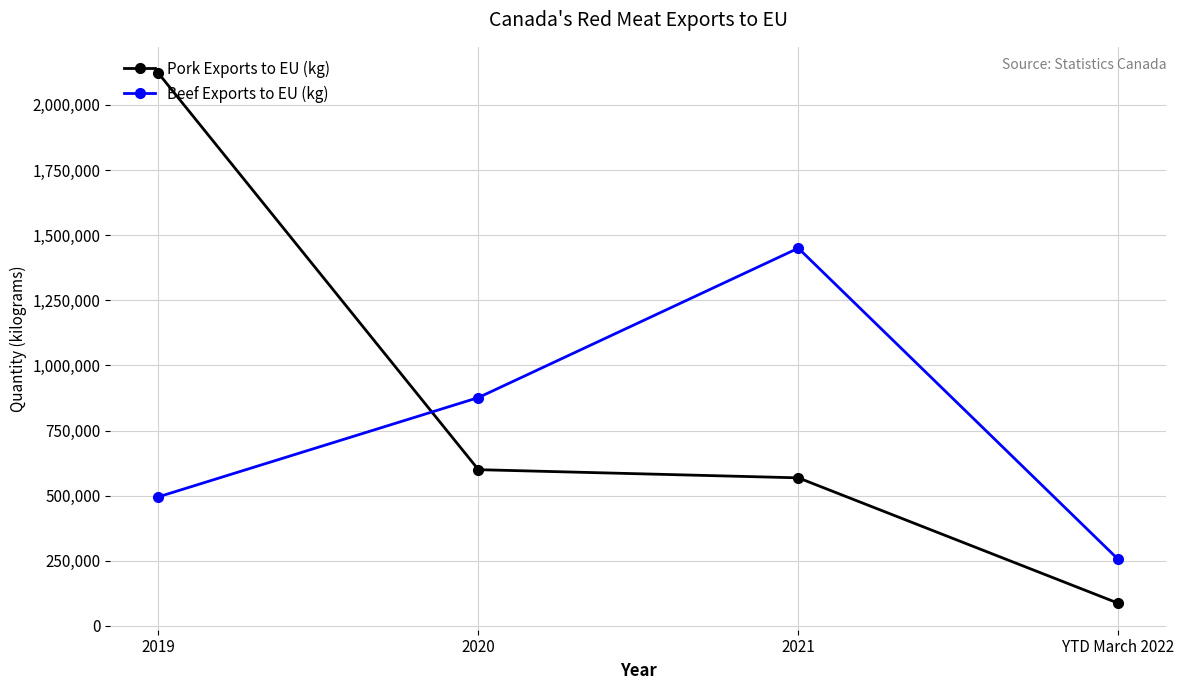

What is the maximum value shown in the chart?

2121039